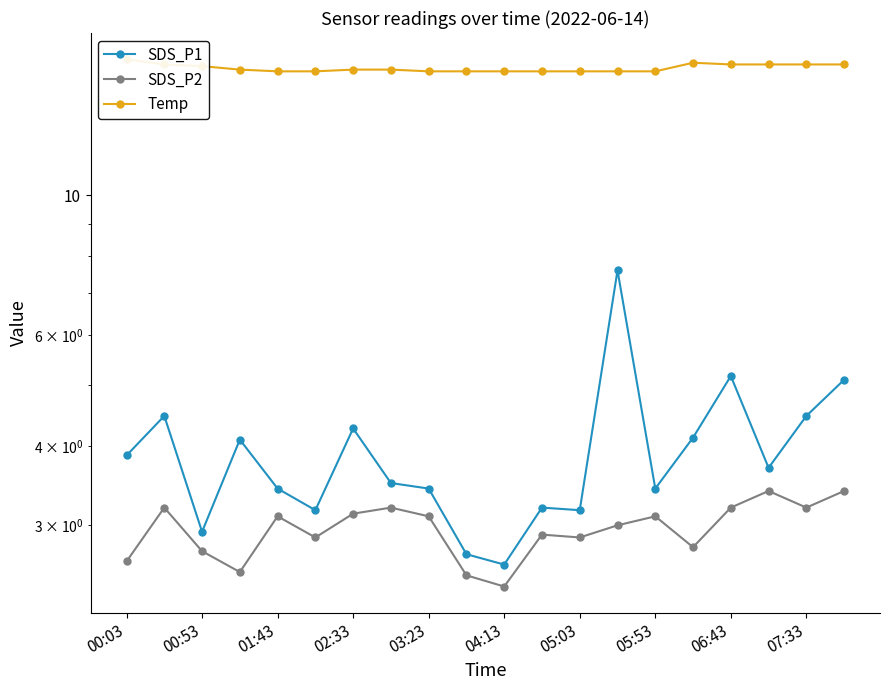

Is it true that SDS_P2 equals 1.5 at 02:33?

False